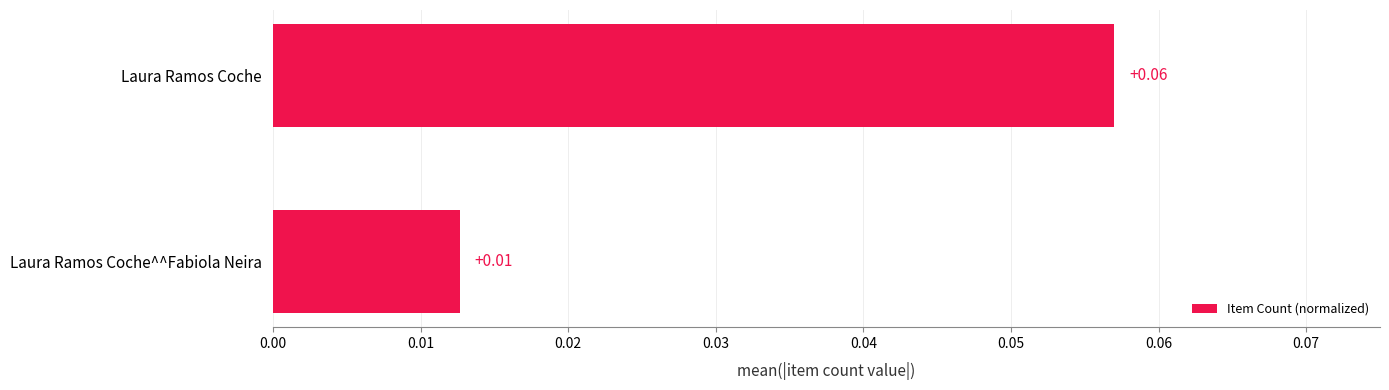

List the labels in order of value, largest first.

Laura Ramos Coche, Laura Ramos Coche^^Fabiola Neira